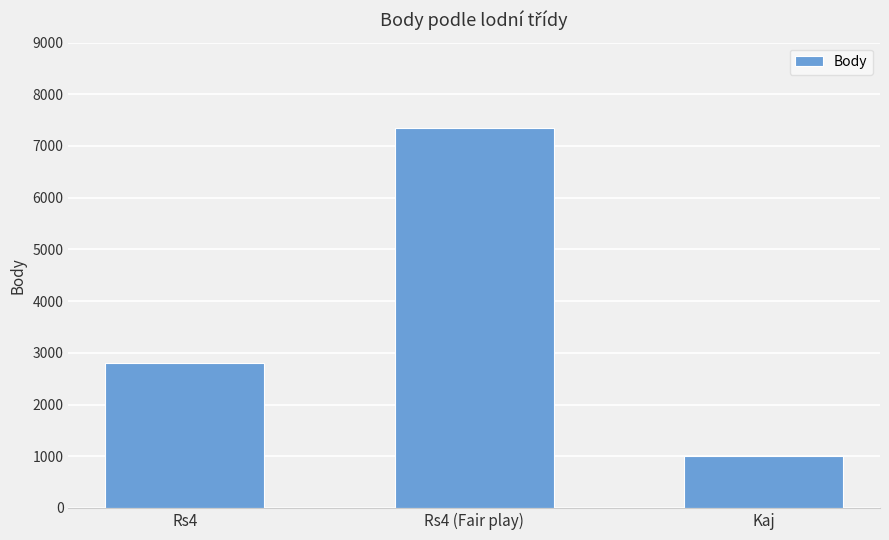

How many categories are shown in the chart?

3